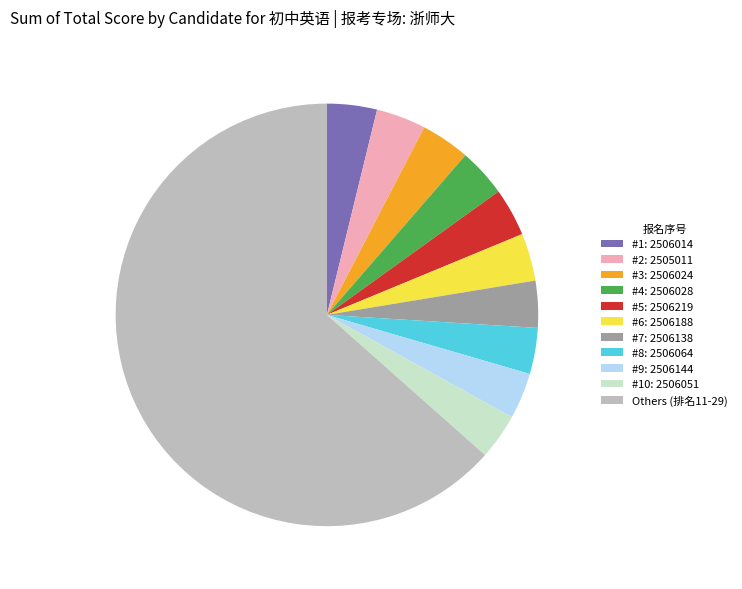

Is it true that #8: 2506064 is 11% of the pie?

False